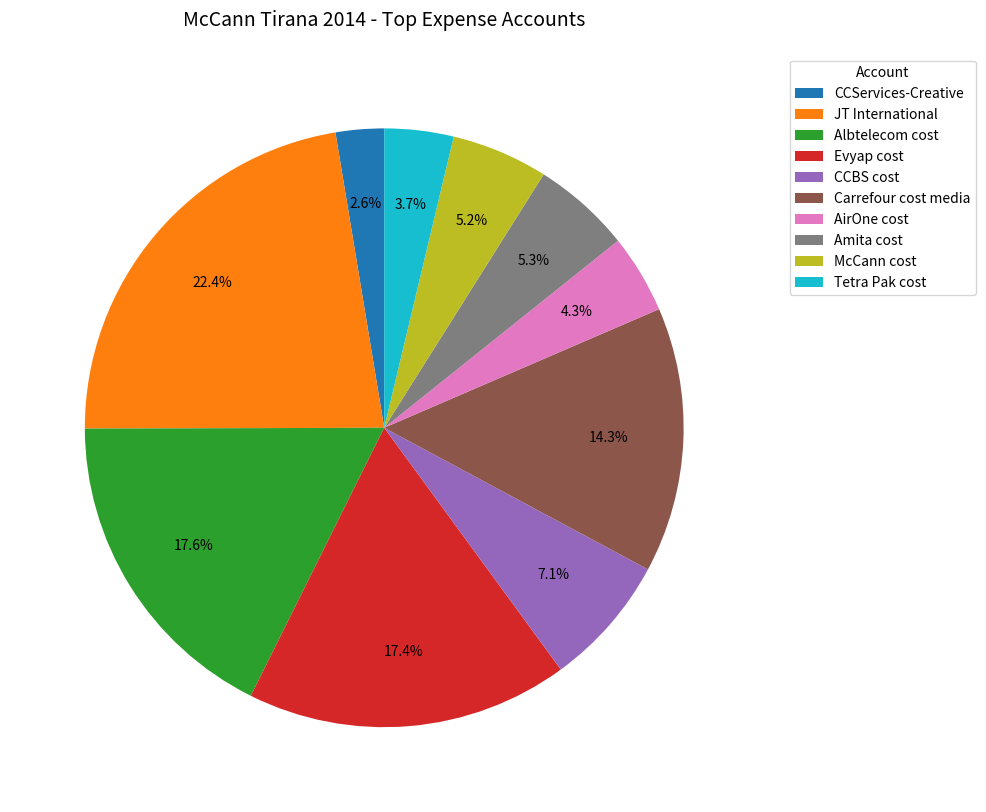

What percentage do Evyap cost and Albtelecom cost together represent?

35.0%